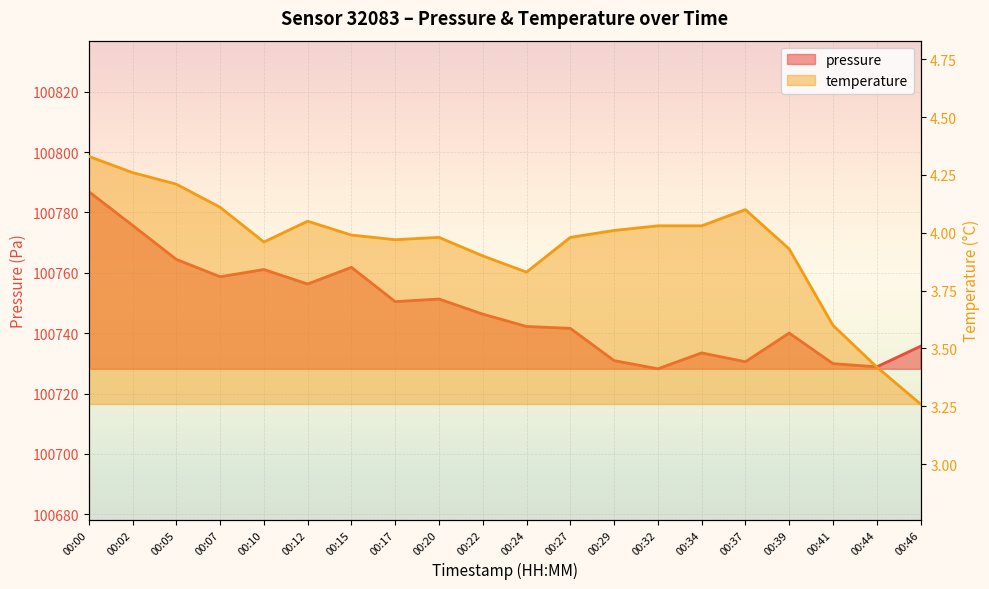

Reading left to right, list all the values displayed in this chart.

pressure: 100786.9	100775.7	100764.4	100758.7	100761.1	100756.3	100761.8	100750.4	100751.3	100746.3	100742.2	100741.6	100730.9	100728.2	100733.5	100730.5	100740.0	100729.9	100728.8	100735.7
temperature: 4.3	4.3	4.2	4.1	4.0	4.0	4.0	4.0	4.0	3.9	3.8	4.0	4.0	4.0	4.0	4.1	3.9	3.6	3.4	3.3